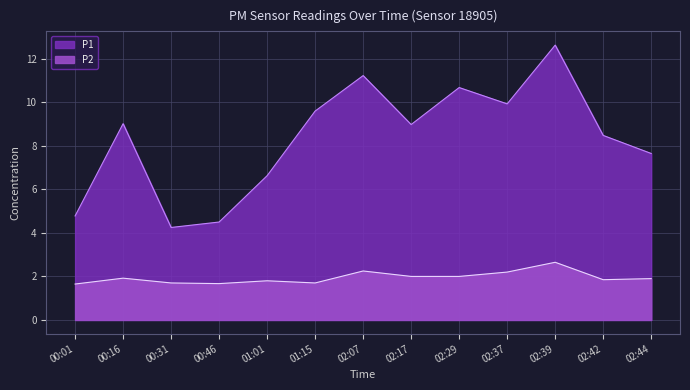

What is the maximum value for P1?

12.6